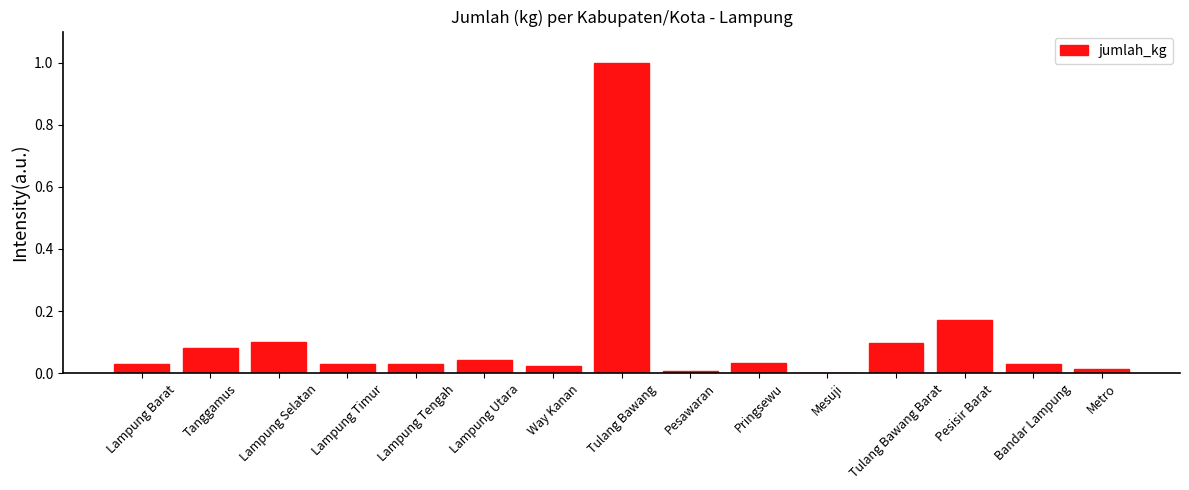

The value at Lampung Selatan is 0.0. True or false?

False